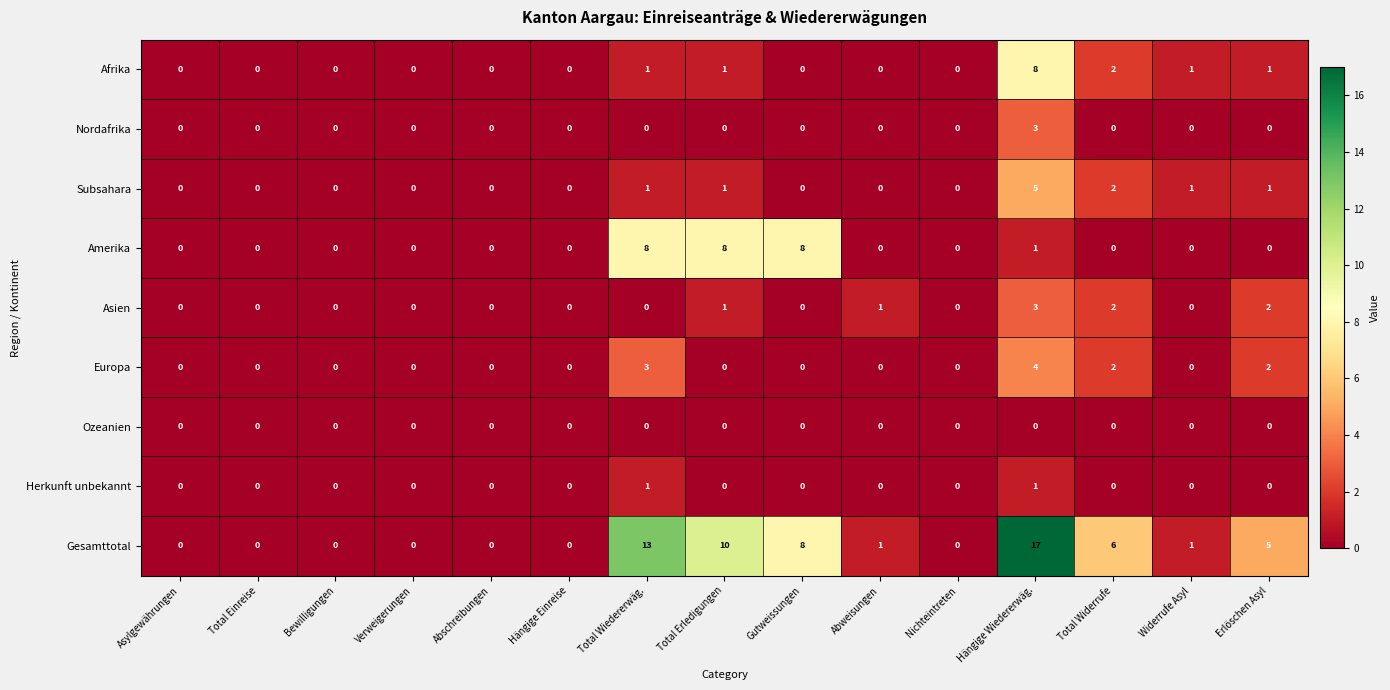

Is it true that Herkunft unbekannt equals 0 at Hängige Einreise?

True